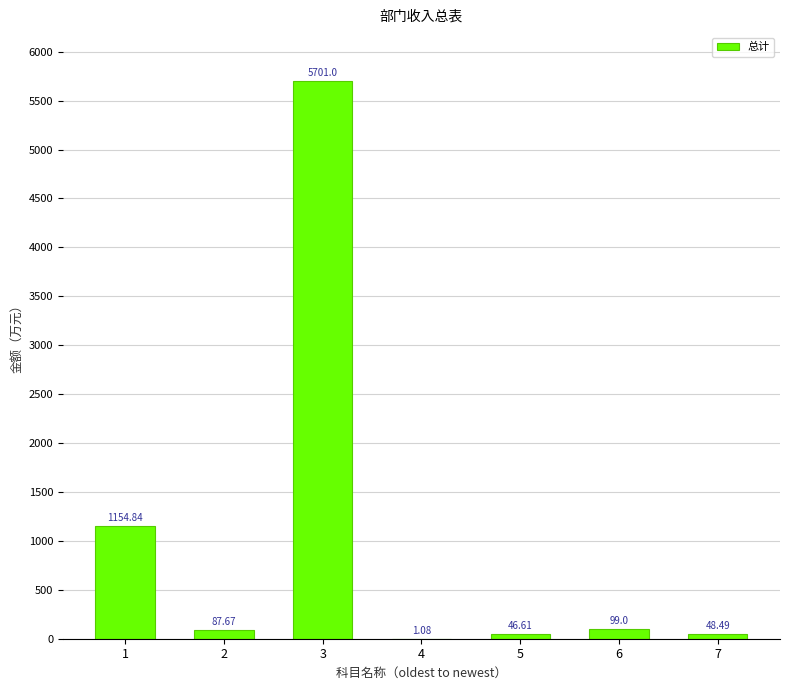

What is the sum of all values?

7138.7